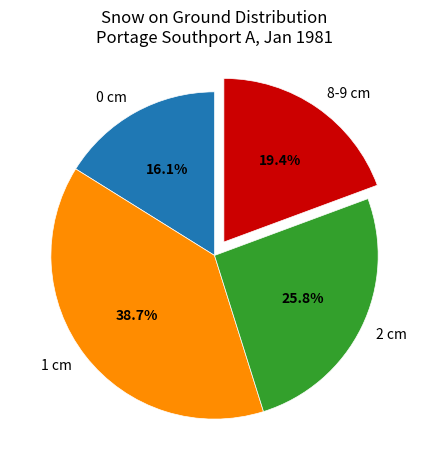

Rank the categories by value from lowest to highest.

0 cm, 8-9 cm, 2 cm, 1 cm